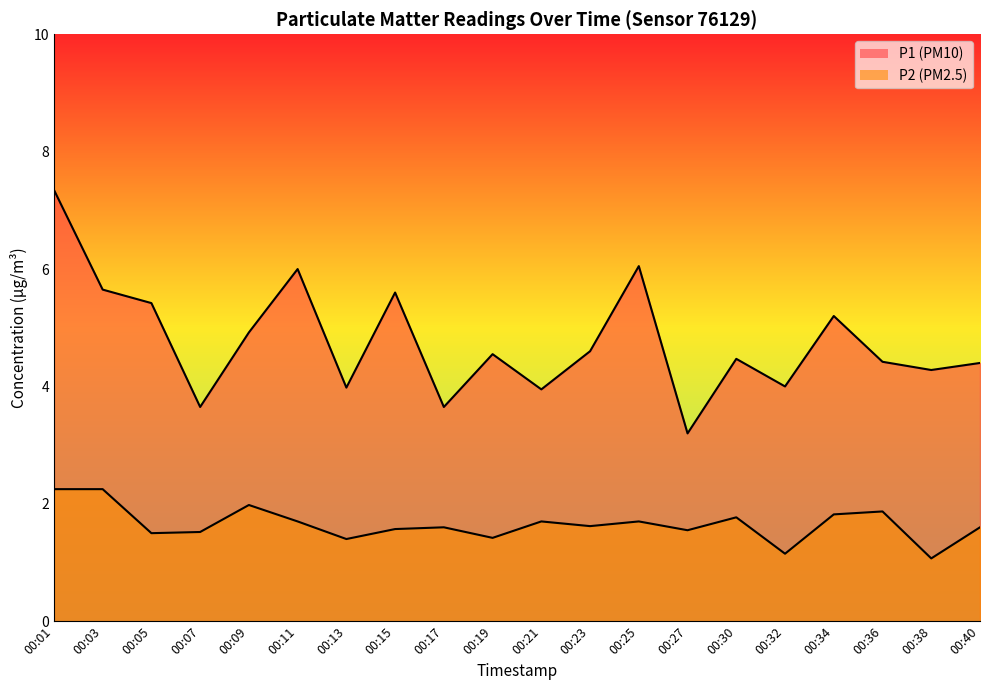

Read the P1 value at 00:11.

6.0